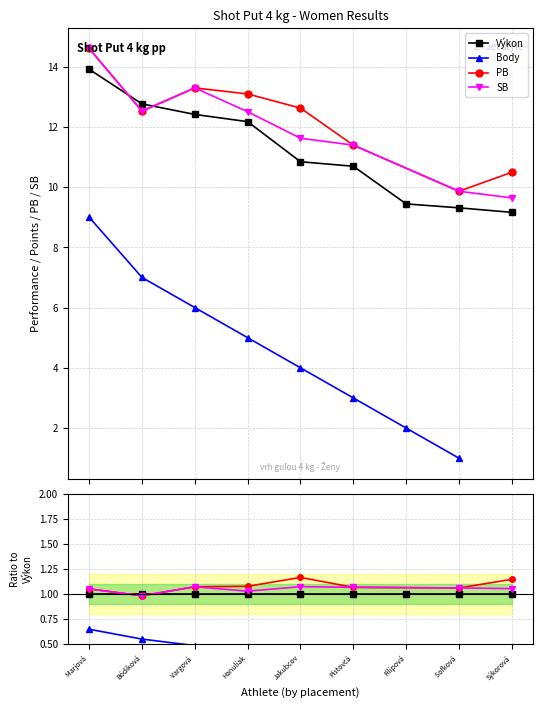

What is the difference between the highest and lowest values at Marjová Monika?

5.6